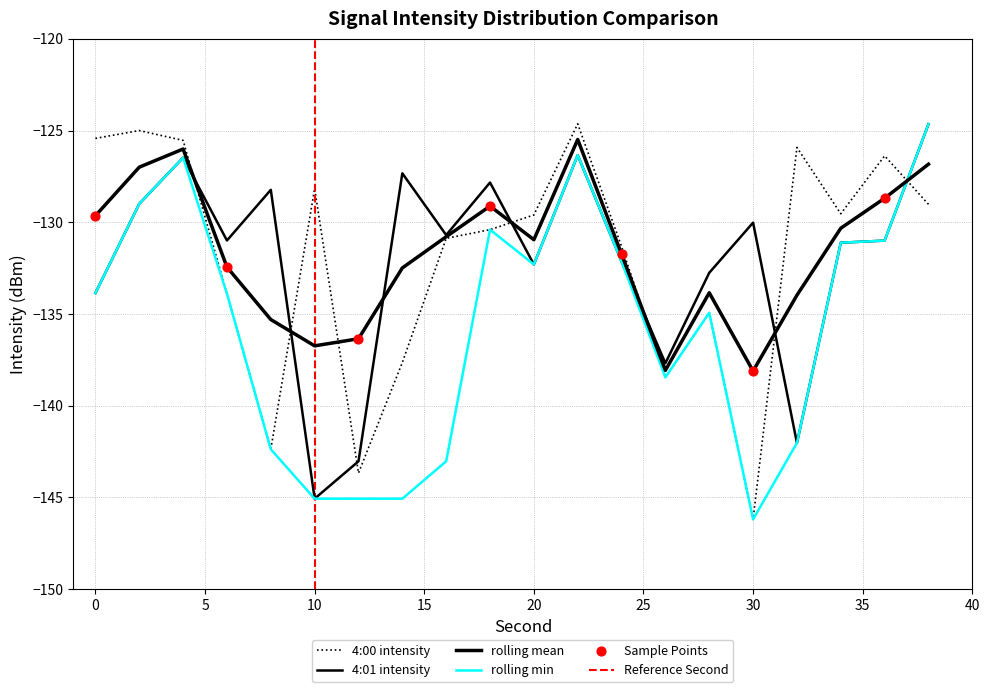

Which series contains the highest Y value?

4:00 intensity